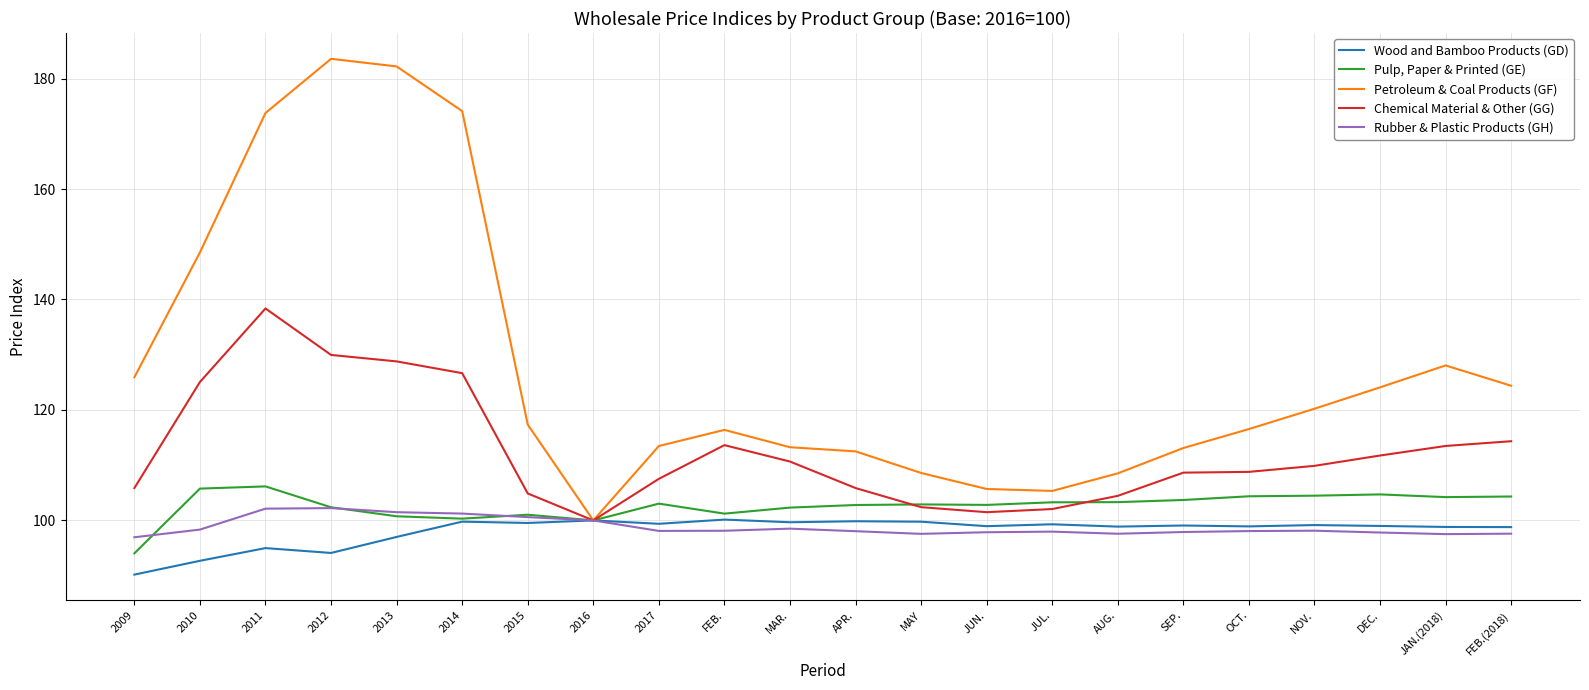

Does the chart display data point markers on the line(s)?

No